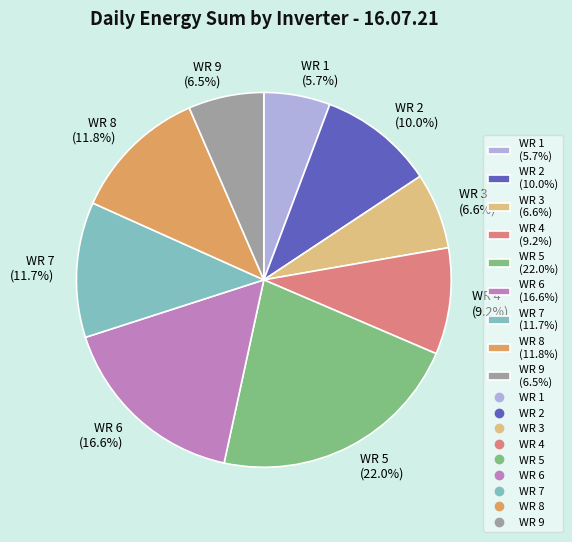

True or false: WR 8 accounts for 4% of the total.

False